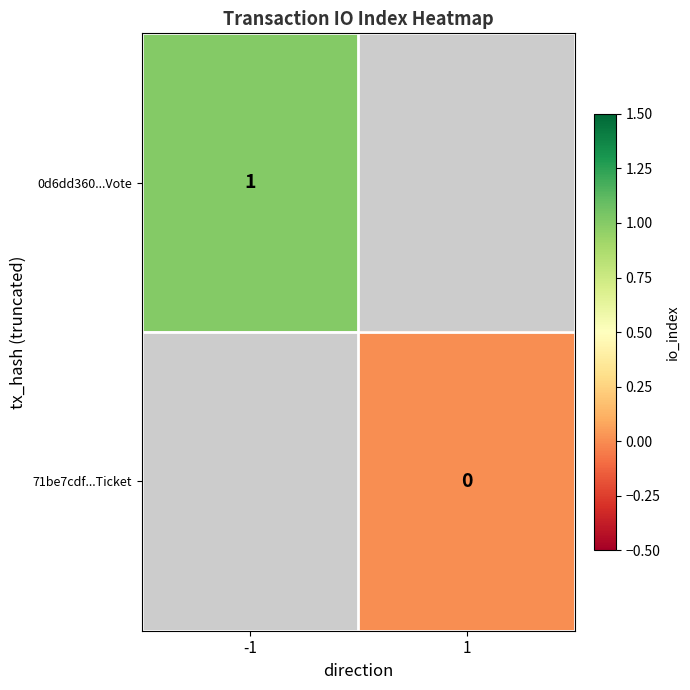

Is the value of 0d6dd360...Vote at -1 greater than the value of 71be7cdf...Ticket at 1?

Yes